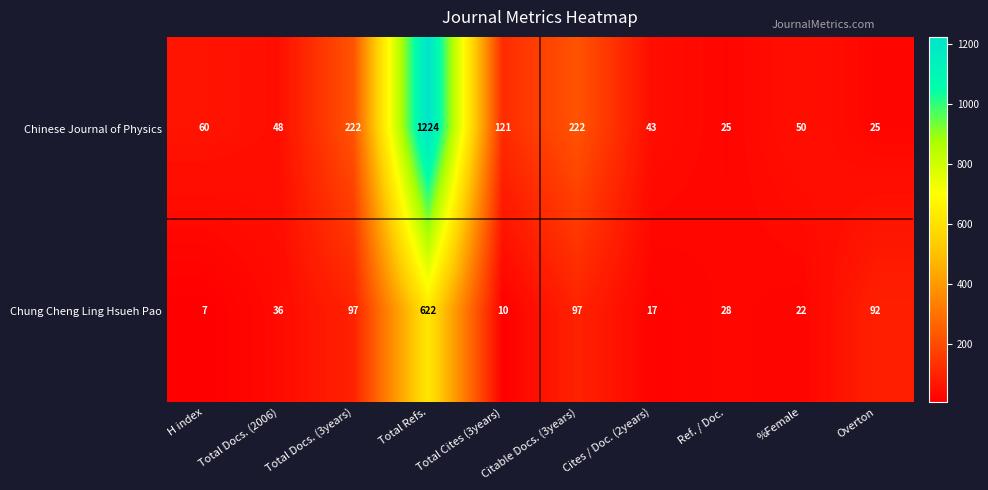

Rank the series by their average value, from highest to lowest.

Chinese Journal of Physics, Chung Cheng Ling Hsueh Pao